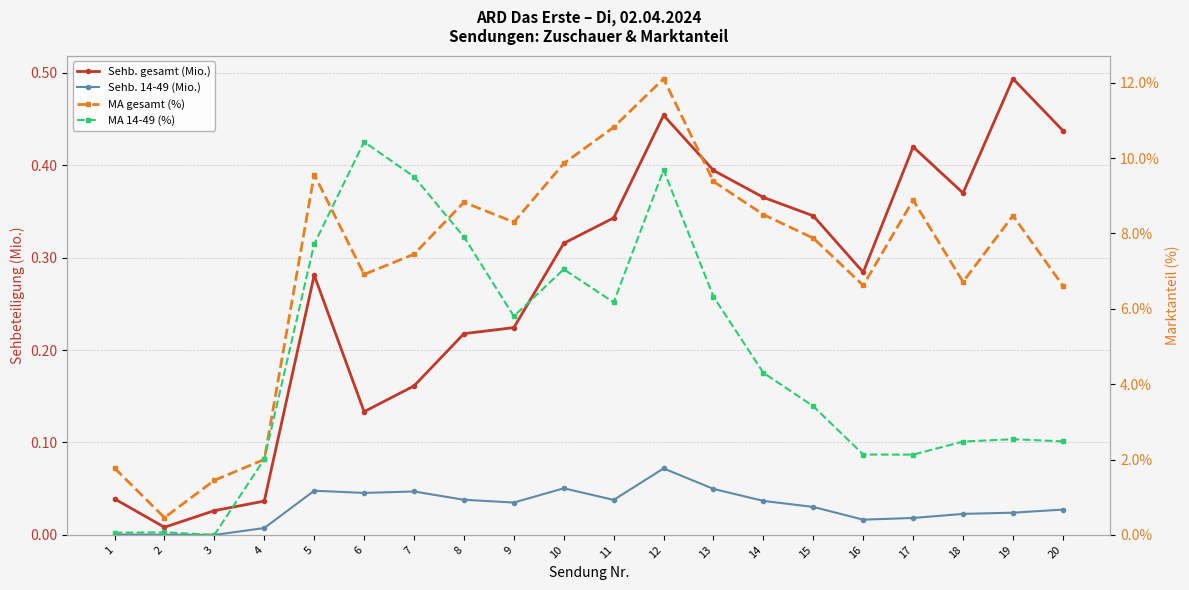

At which category is the sum across all series the highest?

12